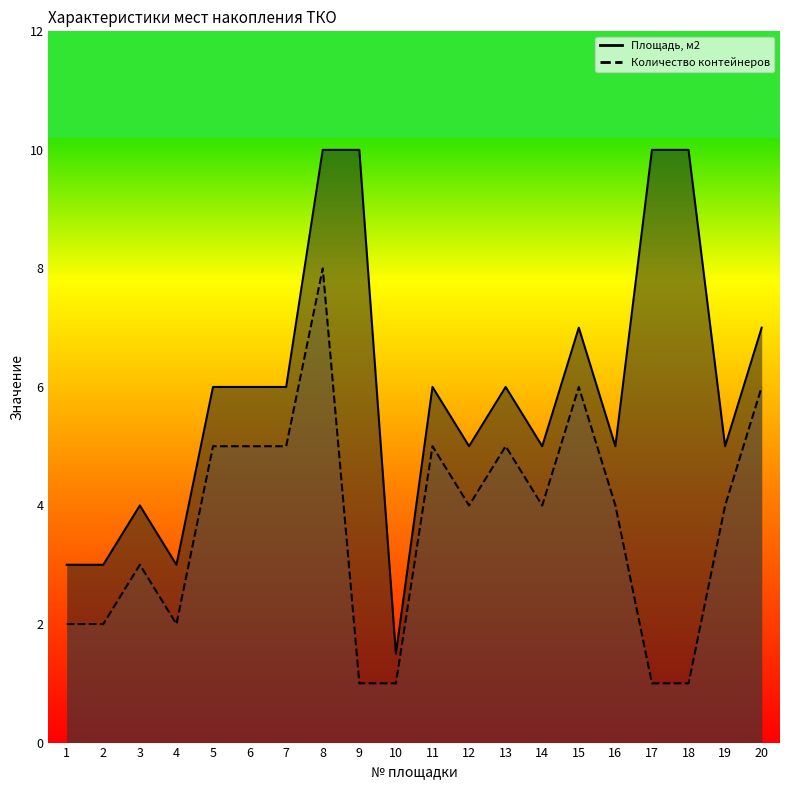

True or false: Площадь, м2 has a value of 6.9 at 8.

False